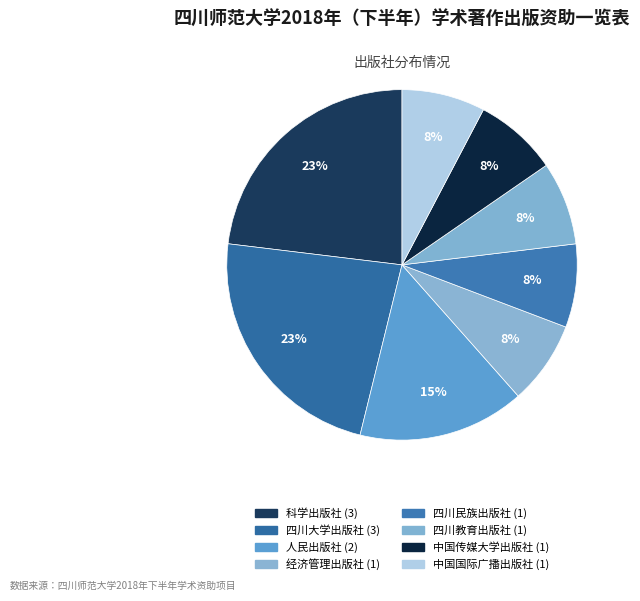

What is the smallest slice in the pie chart?

经济管理出版社